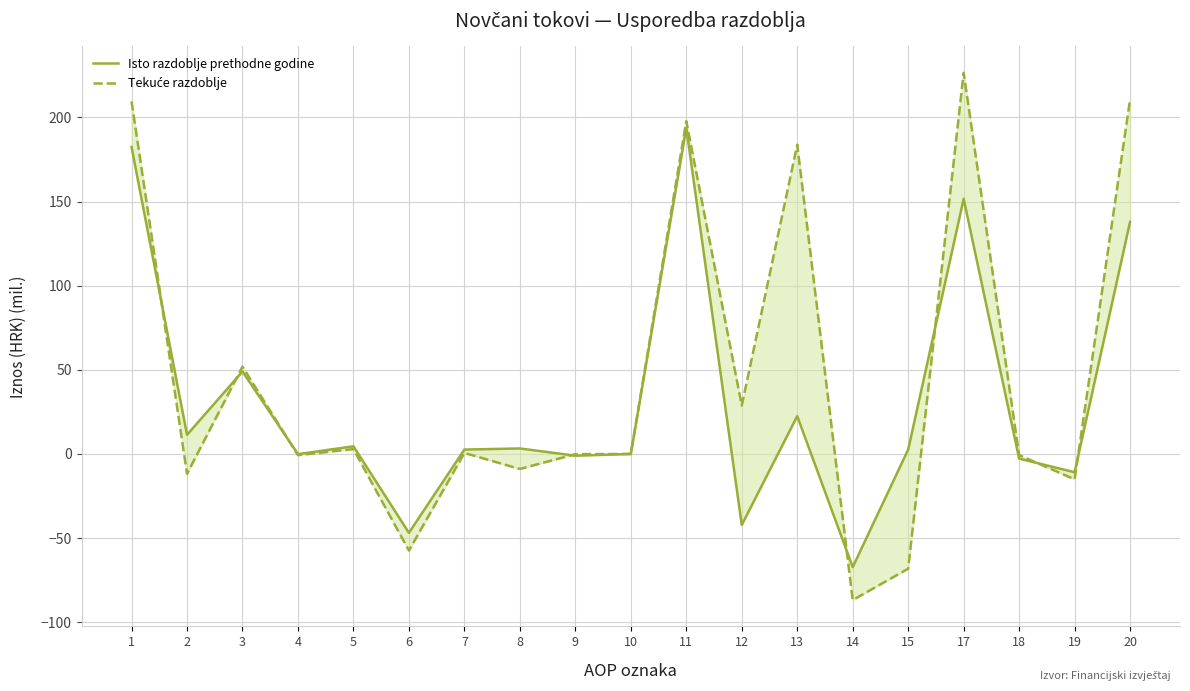

Reading right to left, list all the values displayed in this chart.

Isto razdoblje prethodne godine: 20=138.0	19=-10.9	18=-2.8	17=151.6	15=2.6	14=-67.3	13=22.5	12=-42.2	11=193.8	10=0.0	9=-1.0	8=3.3	7=2.6	6=-46.9	5=4.6	4=-0.1	3=49.0	2=11.4	1=182.4
Tekuće razdoblje: 20=210.8	19=-15.1	18=-0.7	17=226.5	15=-68.2	14=-86.8	13=183.8	12=28.8	11=197.8	10=0.0	9=-0.1	8=-8.9	7=0.6	6=-57.4	5=2.9	4=-0.7	3=51.9	2=-11.8	1=209.6